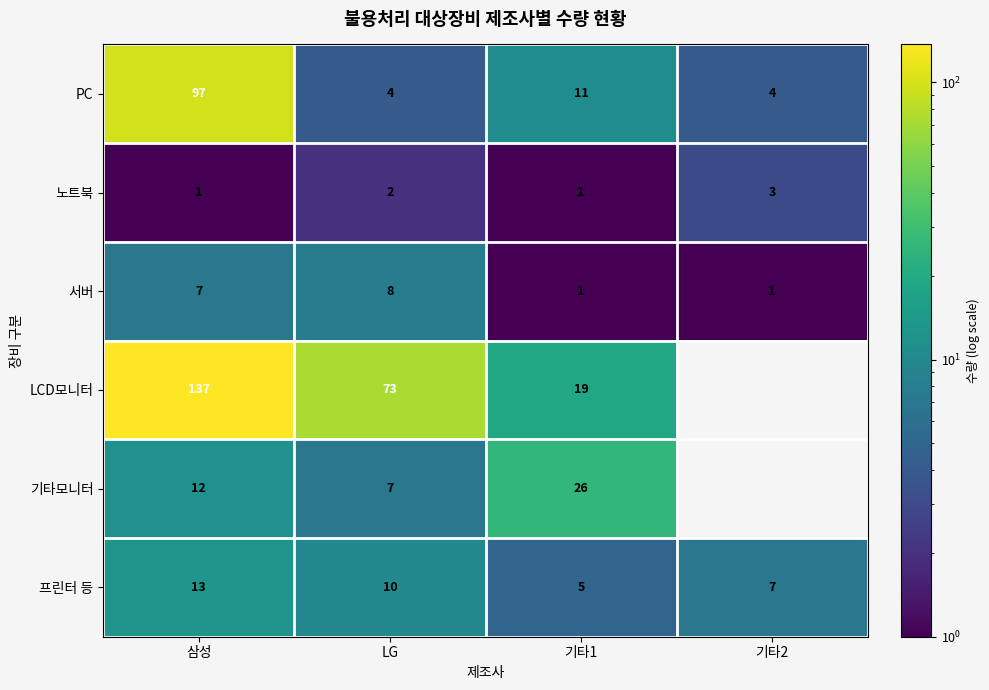

What is the minimum value for 프린터 등?

5